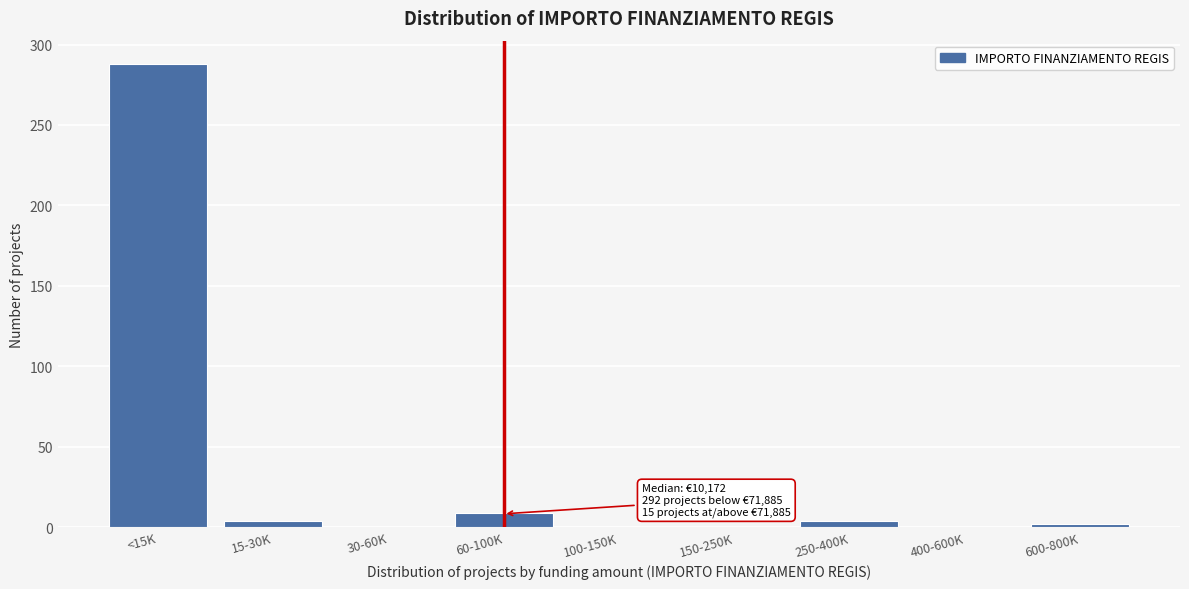

Reading left to right, what are all the values shown in this chart?

<15K=288	15-30K=4	30-60K=0	60-100K=9	100-150K=0	150-250K=0	250-400K=4	400-600K=0	600-800K=2